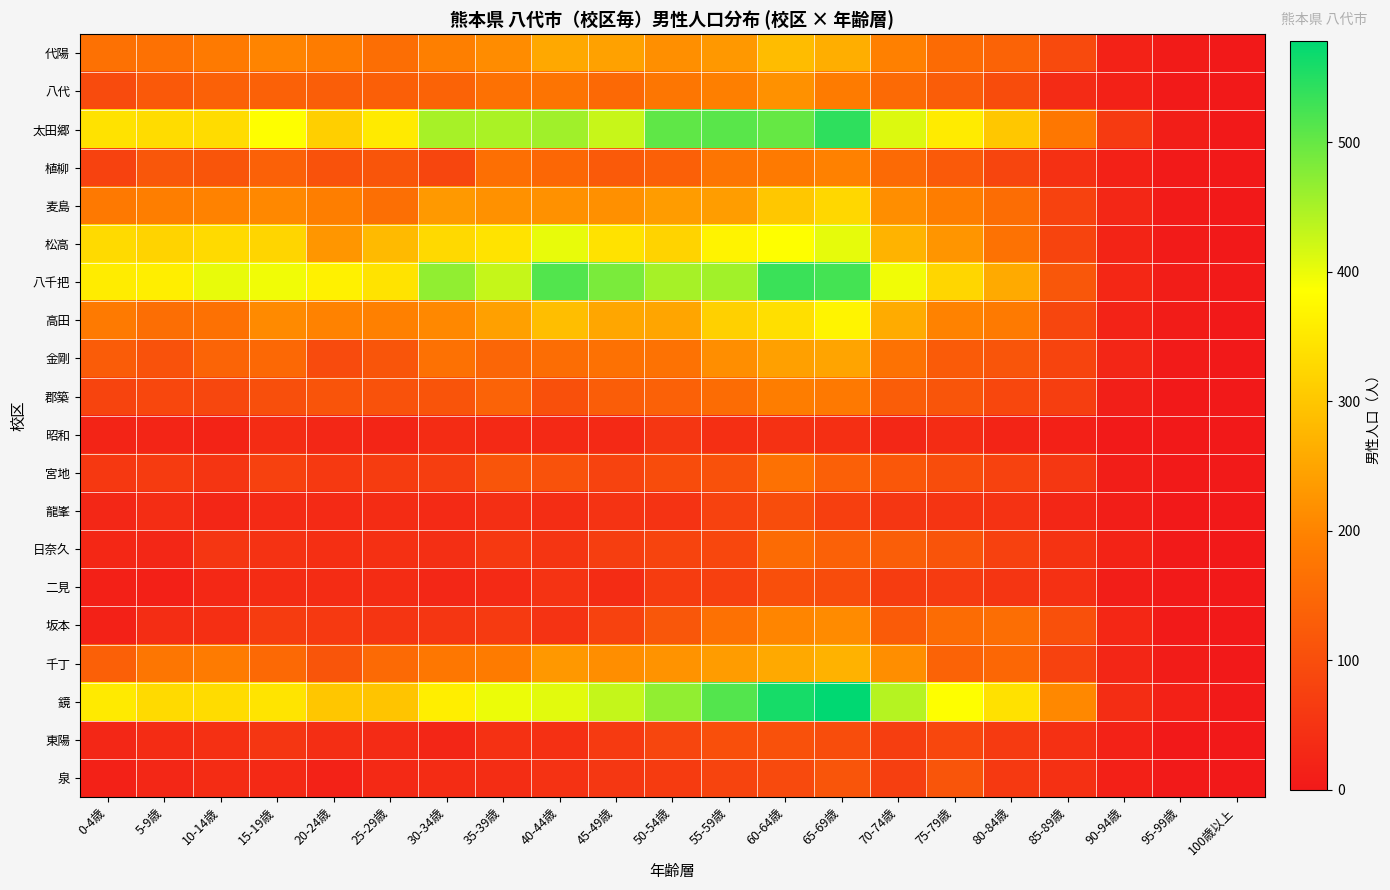

What is the difference between the highest and lowest values at 65-69歳?

536